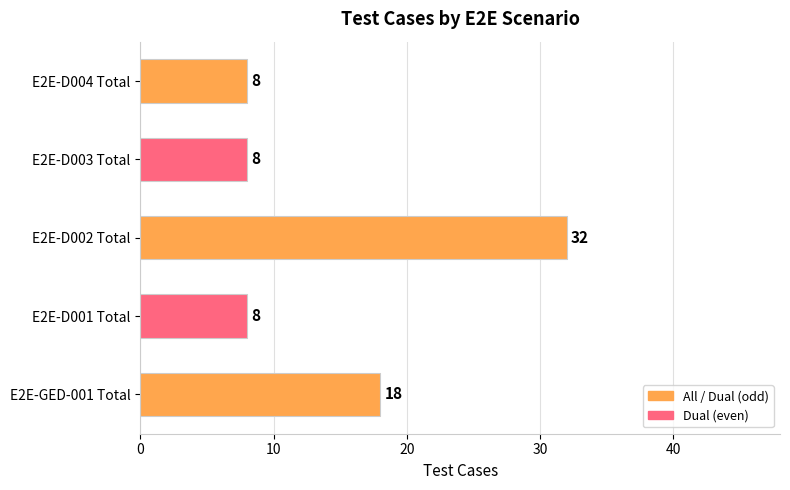

What is the minimum value shown in the chart?

8